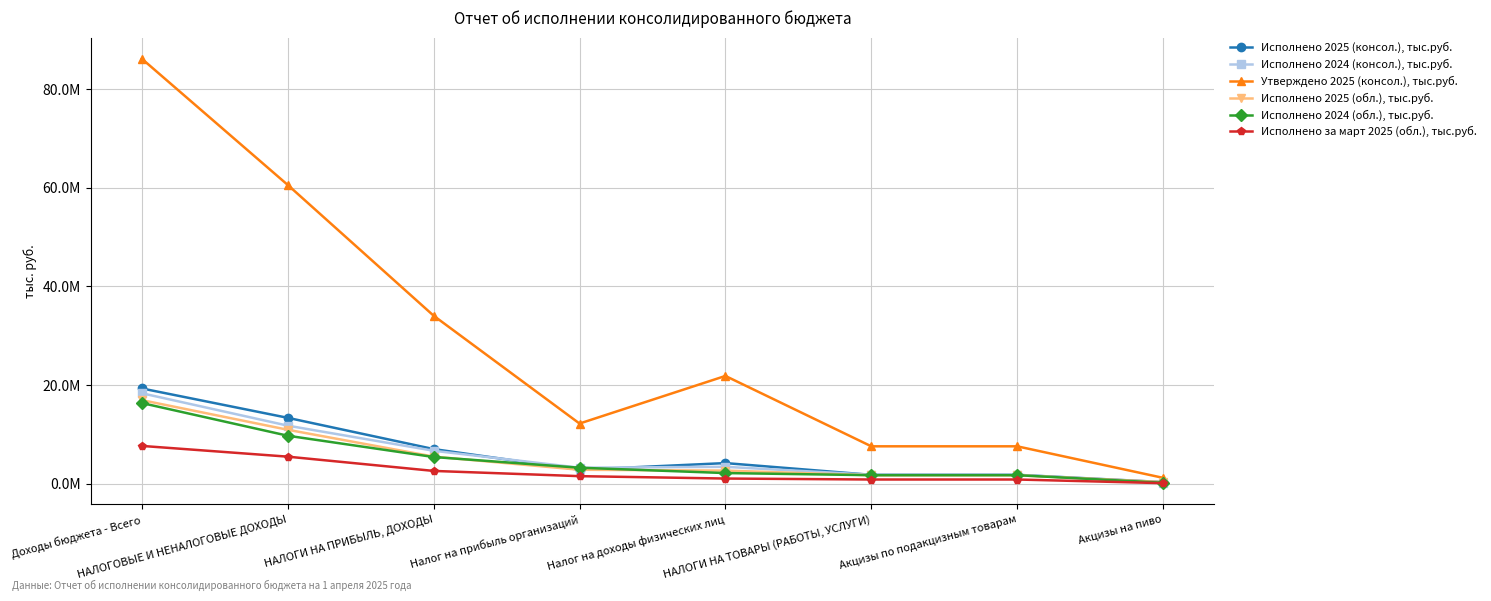

Does the chart have visible grid lines?

Yes